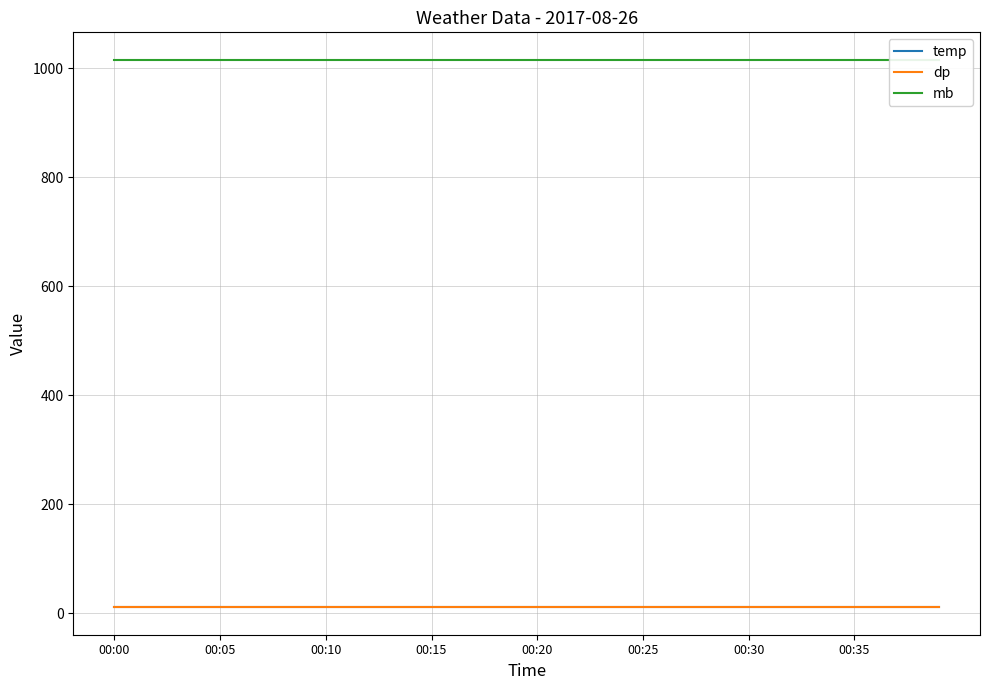

What is the maximum value shown in the chart?

1015.7